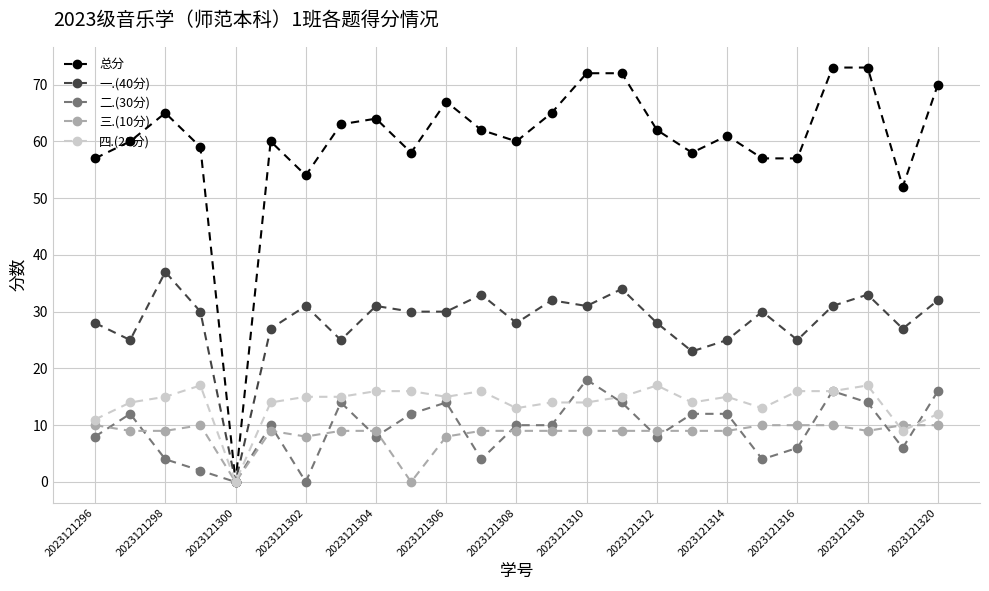

How many data points does each series have?

25